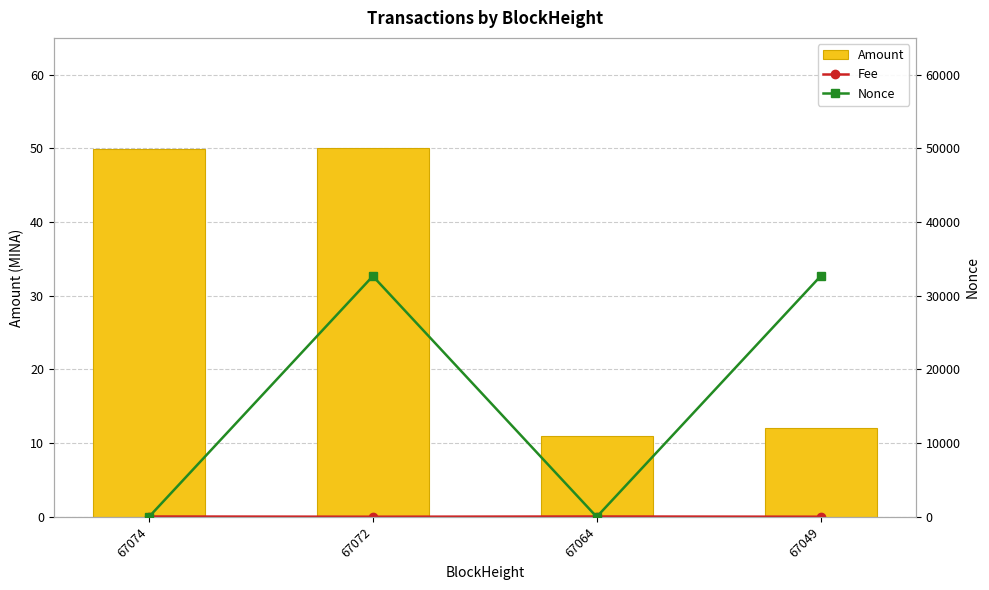

True or false: Amount has a value of 10.9 at 67064.

True